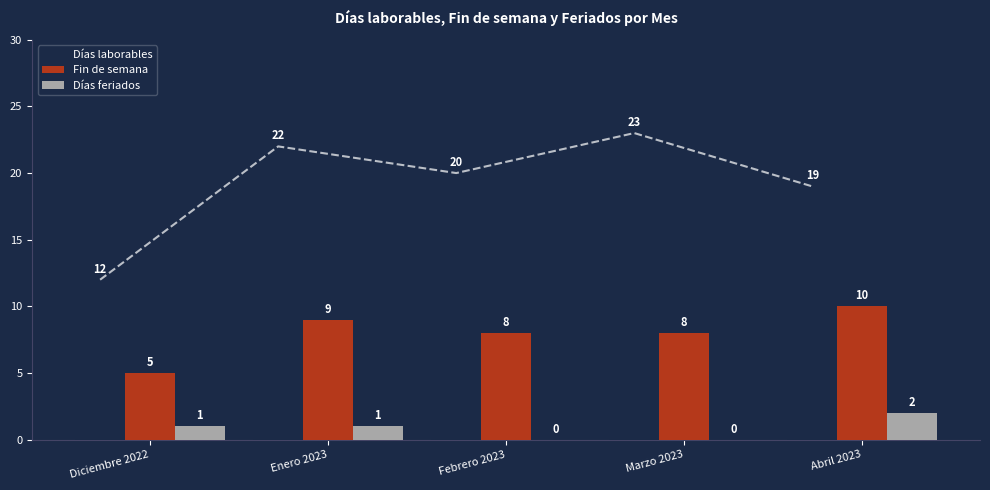

At which label is Días feriados closest to 1?

Diciembre 2022